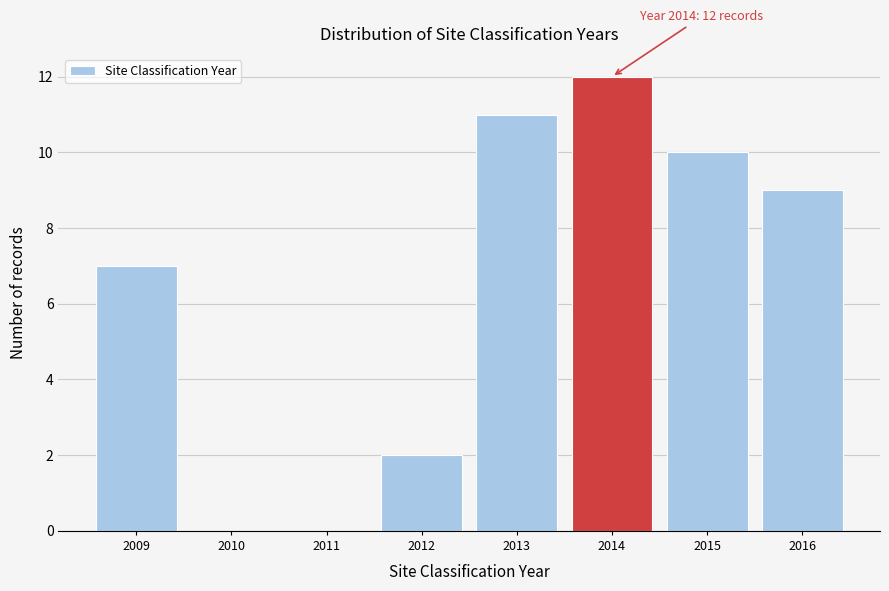

Reading right to left, list all the values displayed in this chart.

2016=9	2015=10	2014=12	2013=11	2012=2	2011=0	2010=0	2009=7